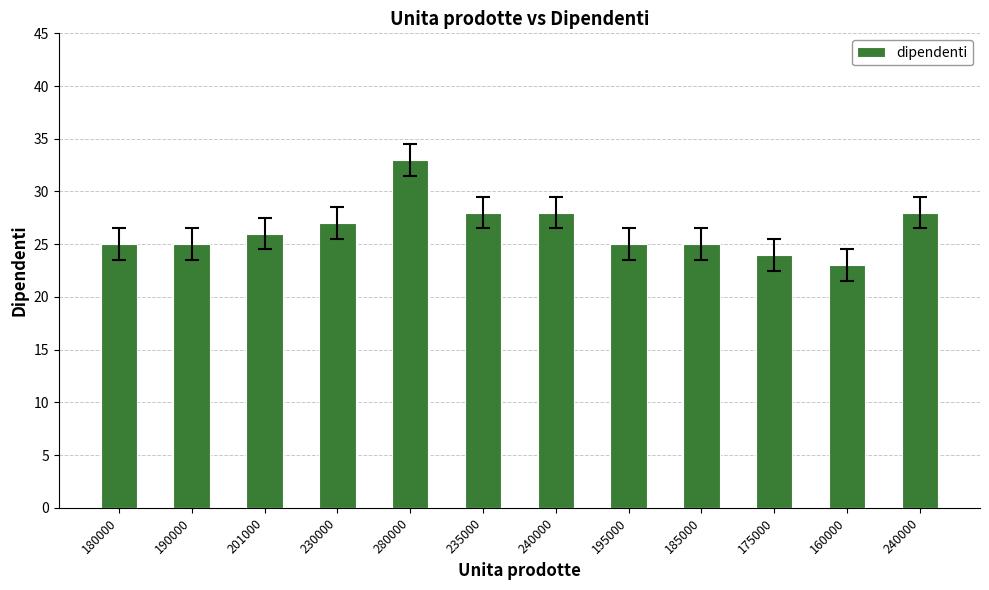

Which category has the highest value across all series?

280000